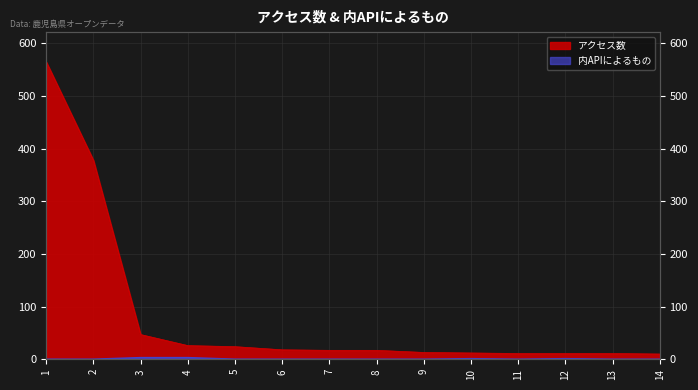

True or false: 内APIによるもの has a value of 0 at 14.

True